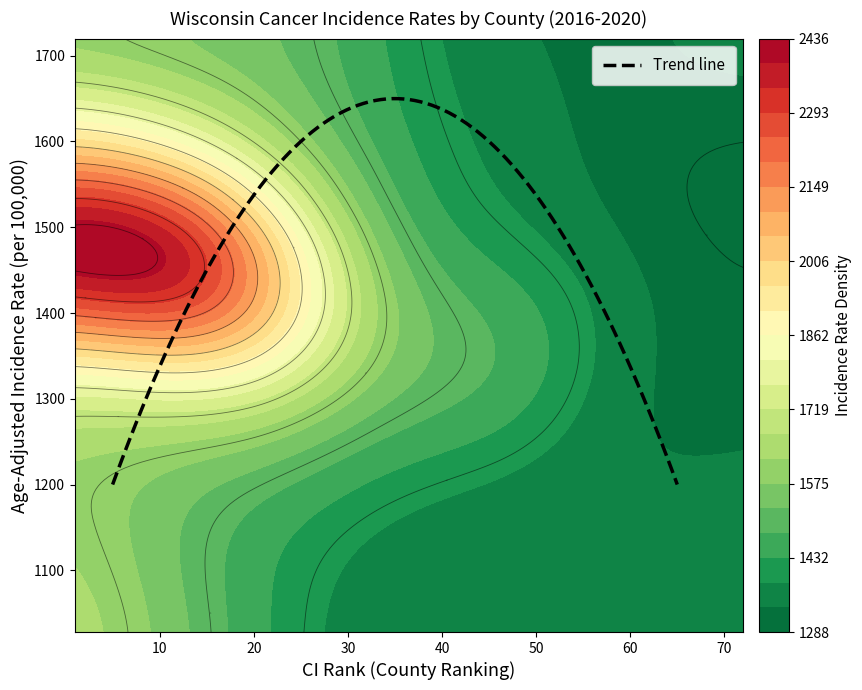

What is the highest value of the Trend line series?

1650.0